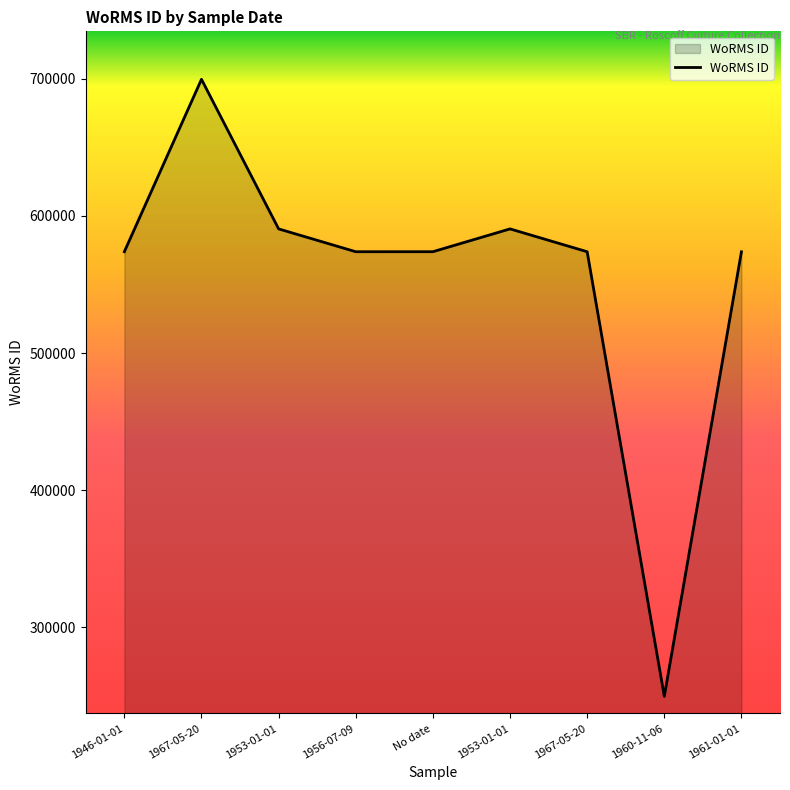

Reading left to right, what are all the values shown in this chart?

573929	699620	590558	573915	573929	590558	573916	249731	573854